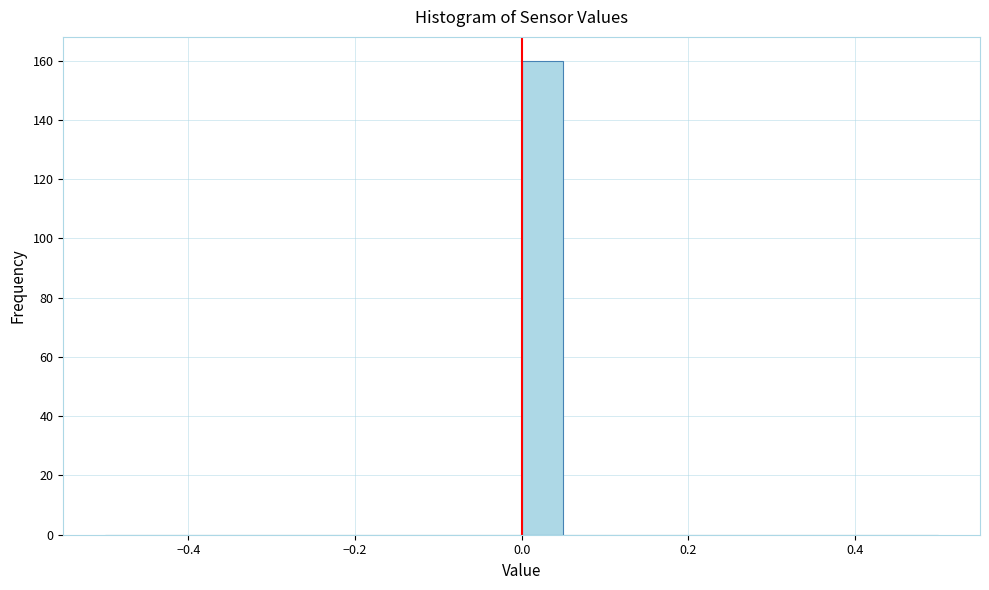

Read against the x-axis, roughly where is the centre of the tallest bar?

0.02